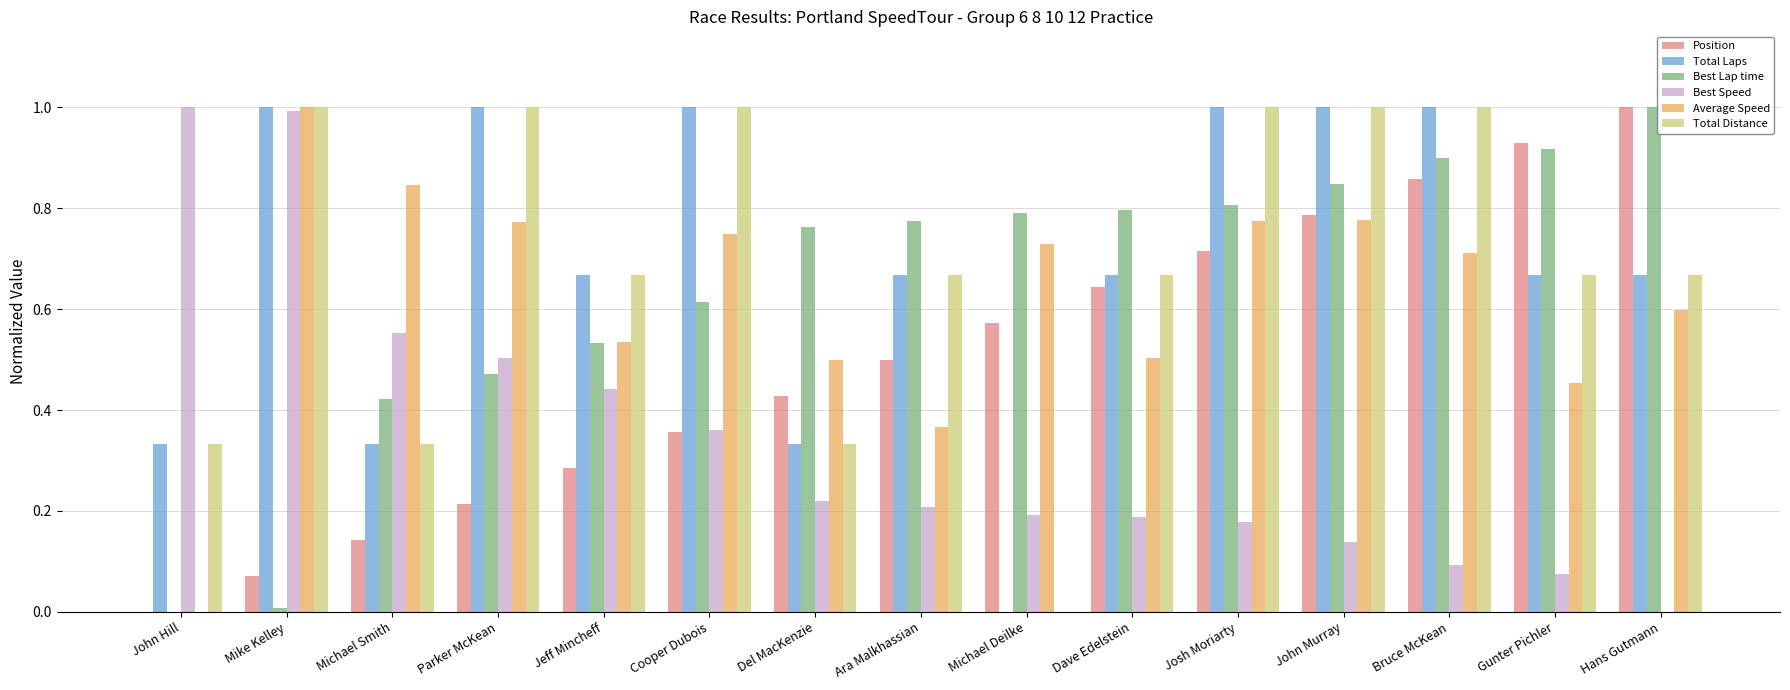

What is the sum of the Position values at Bruce McKean and Dave Edelstein?

1.5